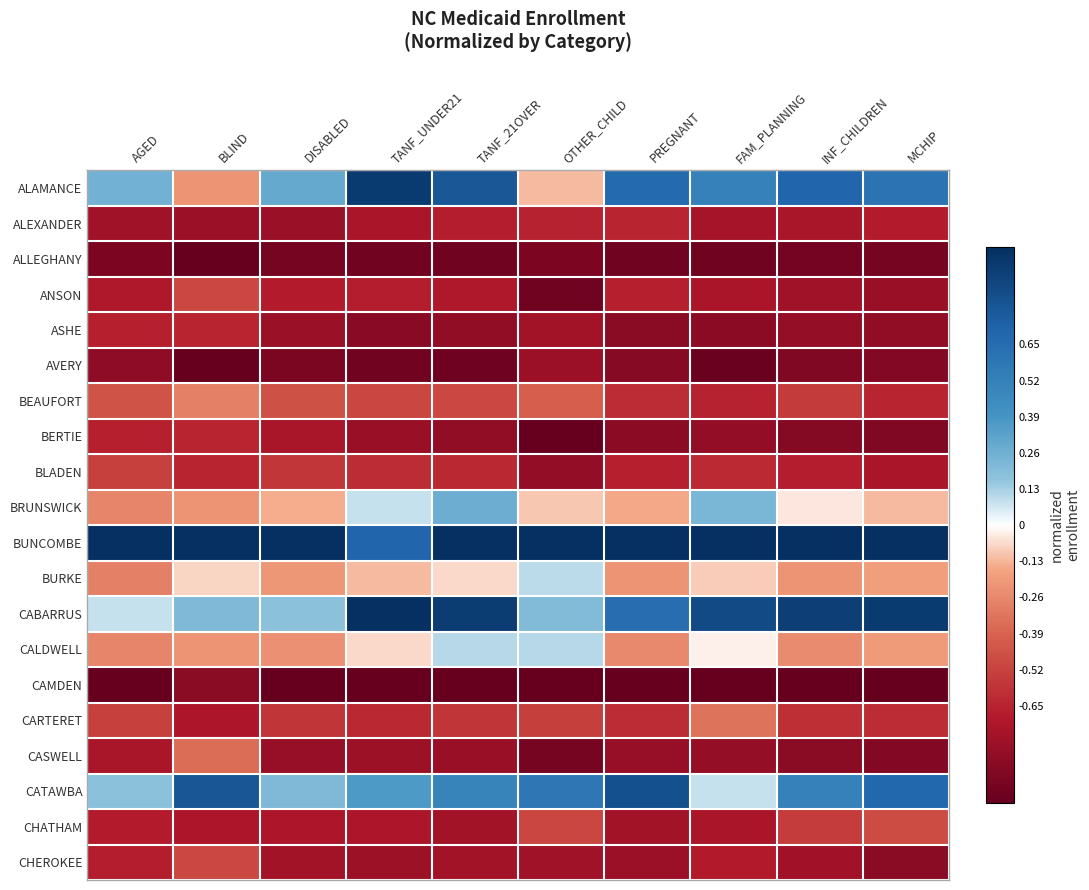

Reading left to right, transcribe all the data shown in this chart.

ALAMANCE: AGED=0.3	BLIND=-0.2	DISABLED=0.3	TANF_UNDER21=0.9	TANF_21OVER=0.8	OTHER_CHILD=-0.1	PREGNANT=0.7	FAM_PLANNING=0.5	INF_CHILDREN=0.7	MCHIP=0.6
ALEXANDER: AGED=-0.8	BLIND=-0.8	DISABLED=-0.8	TANF_UNDER21=-0.7	TANF_21OVER=-0.7	OTHER_CHILD=-0.7	PREGNANT=-0.6	FAM_PLANNING=-0.7	INF_CHILDREN=-0.7	MCHIP=-0.7
ALLEGHANY: AGED=-0.9	BLIND=-1.0	DISABLED=-0.9	TANF_UNDER21=-1.0	TANF_21OVER=-1.0	OTHER_CHILD=-0.9	PREGNANT=-1.0	FAM_PLANNING=-1.0	INF_CHILDREN=-0.9	MCHIP=-0.9
ANSON: AGED=-0.7	BLIND=-0.5	DISABLED=-0.7	TANF_UNDER21=-0.7	TANF_21OVER=-0.7	OTHER_CHILD=-1.0	PREGNANT=-0.7	FAM_PLANNING=-0.7	INF_CHILDREN=-0.8	MCHIP=-0.8
ASHE: AGED=-0.7	BLIND=-0.6	DISABLED=-0.8	TANF_UNDER21=-0.9	TANF_21OVER=-0.8	OTHER_CHILD=-0.8	PREGNANT=-0.9	FAM_PLANNING=-0.8	INF_CHILDREN=-0.8	MCHIP=-0.8
AVERY: AGED=-0.8	BLIND=-1.0	DISABLED=-0.9	TANF_UNDER21=-0.9	TANF_21OVER=-1.0	OTHER_CHILD=-0.8	PREGNANT=-0.9	FAM_PLANNING=-1.0	INF_CHILDREN=-0.9	MCHIP=-0.9
BEAUFORT: AGED=-0.4	BLIND=-0.3	DISABLED=-0.5	TANF_UNDER21=-0.5	TANF_21OVER=-0.5	OTHER_CHILD=-0.4	PREGNANT=-0.6	FAM_PLANNING=-0.6	INF_CHILDREN=-0.5	MCHIP=-0.6
BERTIE: AGED=-0.7	BLIND=-0.6	DISABLED=-0.7	TANF_UNDER21=-0.8	TANF_21OVER=-0.8	OTHER_CHILD=-1.0	PREGNANT=-0.8	FAM_PLANNING=-0.8	INF_CHILDREN=-0.9	MCHIP=-0.9
BLADEN: AGED=-0.5	BLIND=-0.6	DISABLED=-0.6	TANF_UNDER21=-0.6	TANF_21OVER=-0.6	OTHER_CHILD=-0.8	PREGNANT=-0.7	FAM_PLANNING=-0.6	INF_CHILDREN=-0.7	MCHIP=-0.7
BRUNSWICK: AGED=-0.3	BLIND=-0.2	DISABLED=-0.1	TANF_UNDER21=0.1	TANF_21OVER=0.3	OTHER_CHILD=-0.1	PREGNANT=-0.1	FAM_PLANNING=0.2	INF_CHILDREN=-0.0	MCHIP=-0.1
BUNCOMBE: AGED=1.0	BLIND=1.0	DISABLED=1.0	TANF_UNDER21=0.7	TANF_21OVER=1.0	OTHER_CHILD=1.0	PREGNANT=1.0	FAM_PLANNING=1.0	INF_CHILDREN=1.0	MCHIP=1.0
BURKE: AGED=-0.3	BLIND=-0.1	DISABLED=-0.2	TANF_UNDER21=-0.1	TANF_21OVER=-0.1	OTHER_CHILD=0.1	PREGNANT=-0.2	FAM_PLANNING=-0.1	INF_CHILDREN=-0.2	MCHIP=-0.2
CABARRUS: AGED=0.1	BLIND=0.2	DISABLED=0.2	TANF_UNDER21=1.0	TANF_21OVER=0.9	OTHER_CHILD=0.2	PREGNANT=0.6	FAM_PLANNING=0.8	INF_CHILDREN=0.9	MCHIP=0.9
CALDWELL: AGED=-0.3	BLIND=-0.2	DISABLED=-0.2	TANF_UNDER21=-0.1	TANF_21OVER=0.1	OTHER_CHILD=0.1	PREGNANT=-0.3	FAM_PLANNING=-0.0	INF_CHILDREN=-0.2	MCHIP=-0.2
CAMDEN: AGED=-1.0	BLIND=-0.9	DISABLED=-1.0	TANF_UNDER21=-1.0	TANF_21OVER=-1.0	OTHER_CHILD=-1.0	PREGNANT=-1.0	FAM_PLANNING=-1.0	INF_CHILDREN=-1.0	MCHIP=-1.0
CARTERET: AGED=-0.5	BLIND=-0.7	DISABLED=-0.6	TANF_UNDER21=-0.6	TANF_21OVER=-0.6	OTHER_CHILD=-0.5	PREGNANT=-0.6	FAM_PLANNING=-0.3	INF_CHILDREN=-0.6	MCHIP=-0.6
CASWELL: AGED=-0.7	BLIND=-0.4	DISABLED=-0.8	TANF_UNDER21=-0.8	TANF_21OVER=-0.8	OTHER_CHILD=-0.9	PREGNANT=-0.8	FAM_PLANNING=-0.8	INF_CHILDREN=-0.9	MCHIP=-0.9
CATAWBA: AGED=0.2	BLIND=0.8	DISABLED=0.2	TANF_UNDER21=0.4	TANF_21OVER=0.5	OTHER_CHILD=0.6	PREGNANT=0.8	FAM_PLANNING=0.1	INF_CHILDREN=0.5	MCHIP=0.7
CHATHAM: AGED=-0.7	BLIND=-0.7	DISABLED=-0.7	TANF_UNDER21=-0.7	TANF_21OVER=-0.8	OTHER_CHILD=-0.5	PREGNANT=-0.8	FAM_PLANNING=-0.7	INF_CHILDREN=-0.5	MCHIP=-0.5
CHEROKEE: AGED=-0.7	BLIND=-0.5	DISABLED=-0.8	TANF_UNDER21=-0.8	TANF_21OVER=-0.8	OTHER_CHILD=-0.8	PREGNANT=-0.8	FAM_PLANNING=-0.7	INF_CHILDREN=-0.8	MCHIP=-0.9